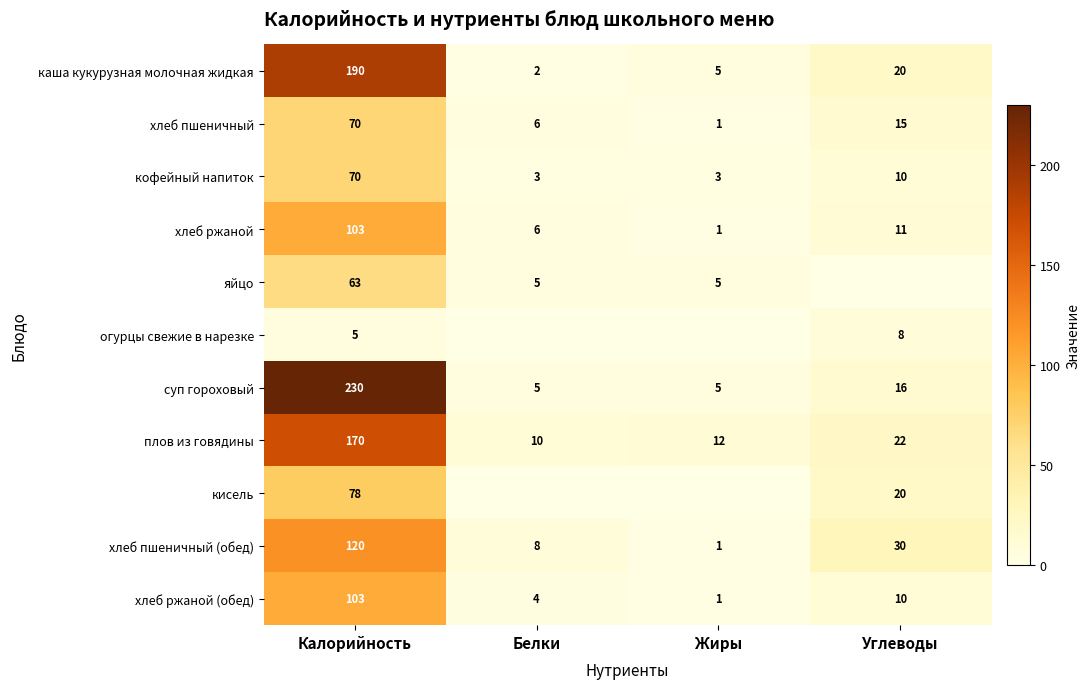

What is the spread (max minus min) of values at Калорийность?

225